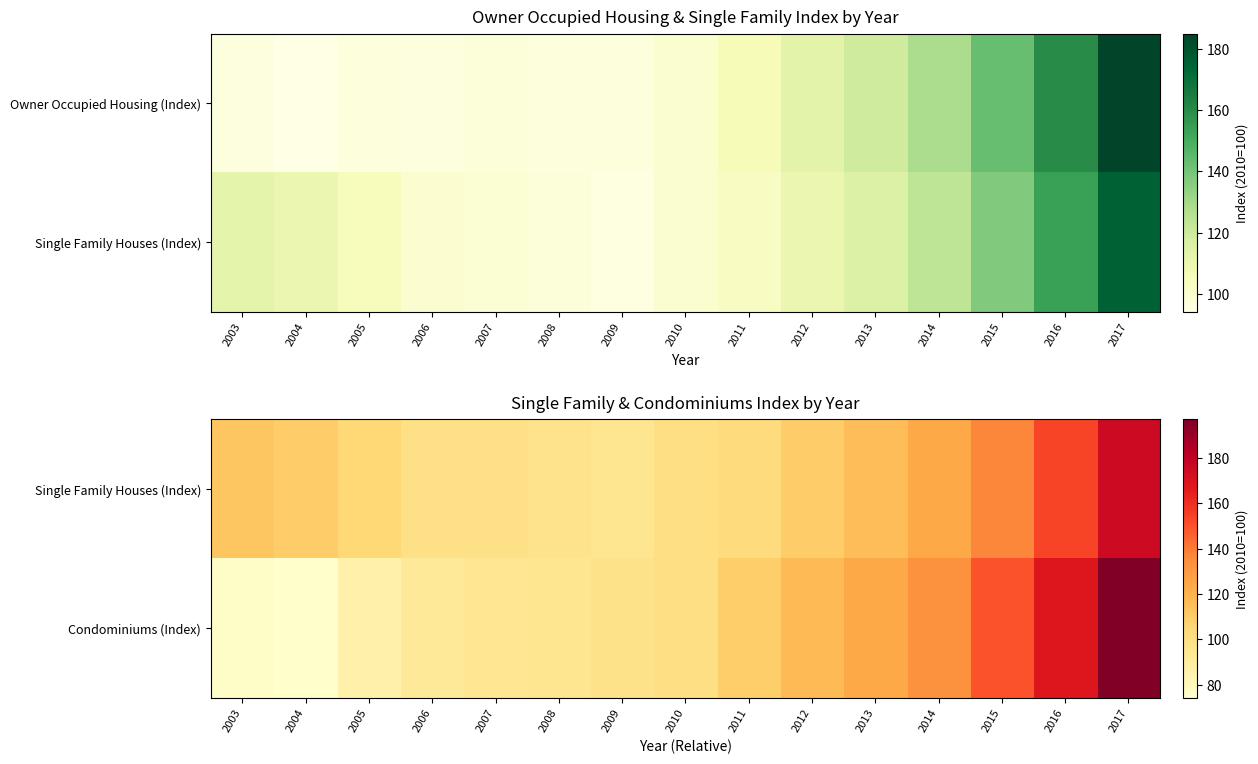

At 2013, list the series in order from largest to smallest.

Condominiums (Index), Single Family Houses (Index)